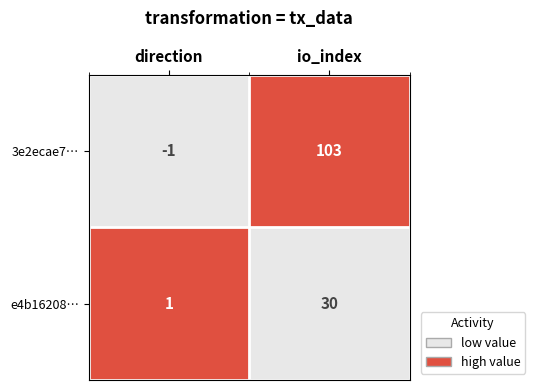

What value does the e4b16208… series have at io_index?

30